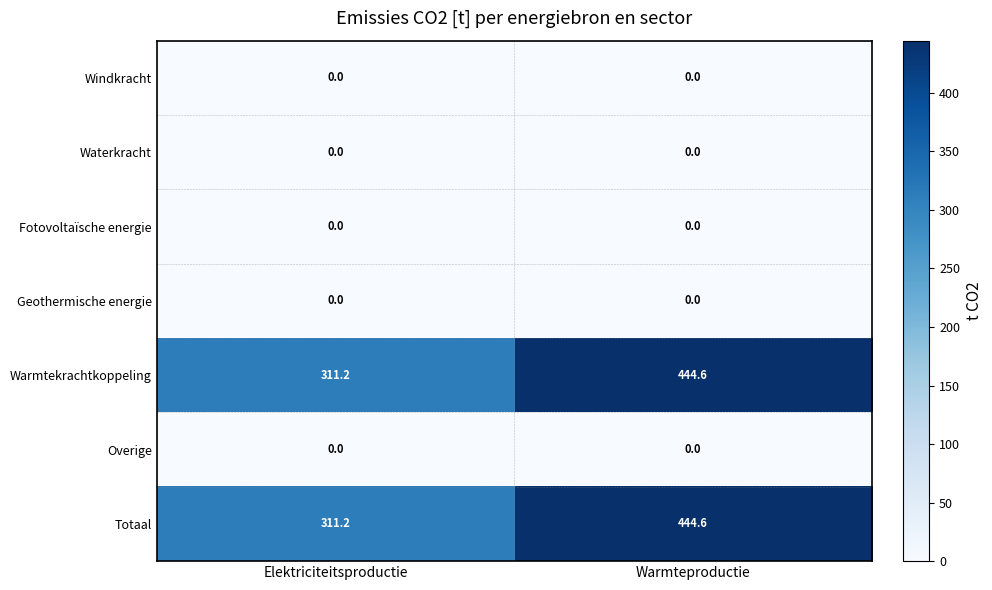

Where does the Warmtekrachtkoppeling series first go above 444?

Warmteproductie